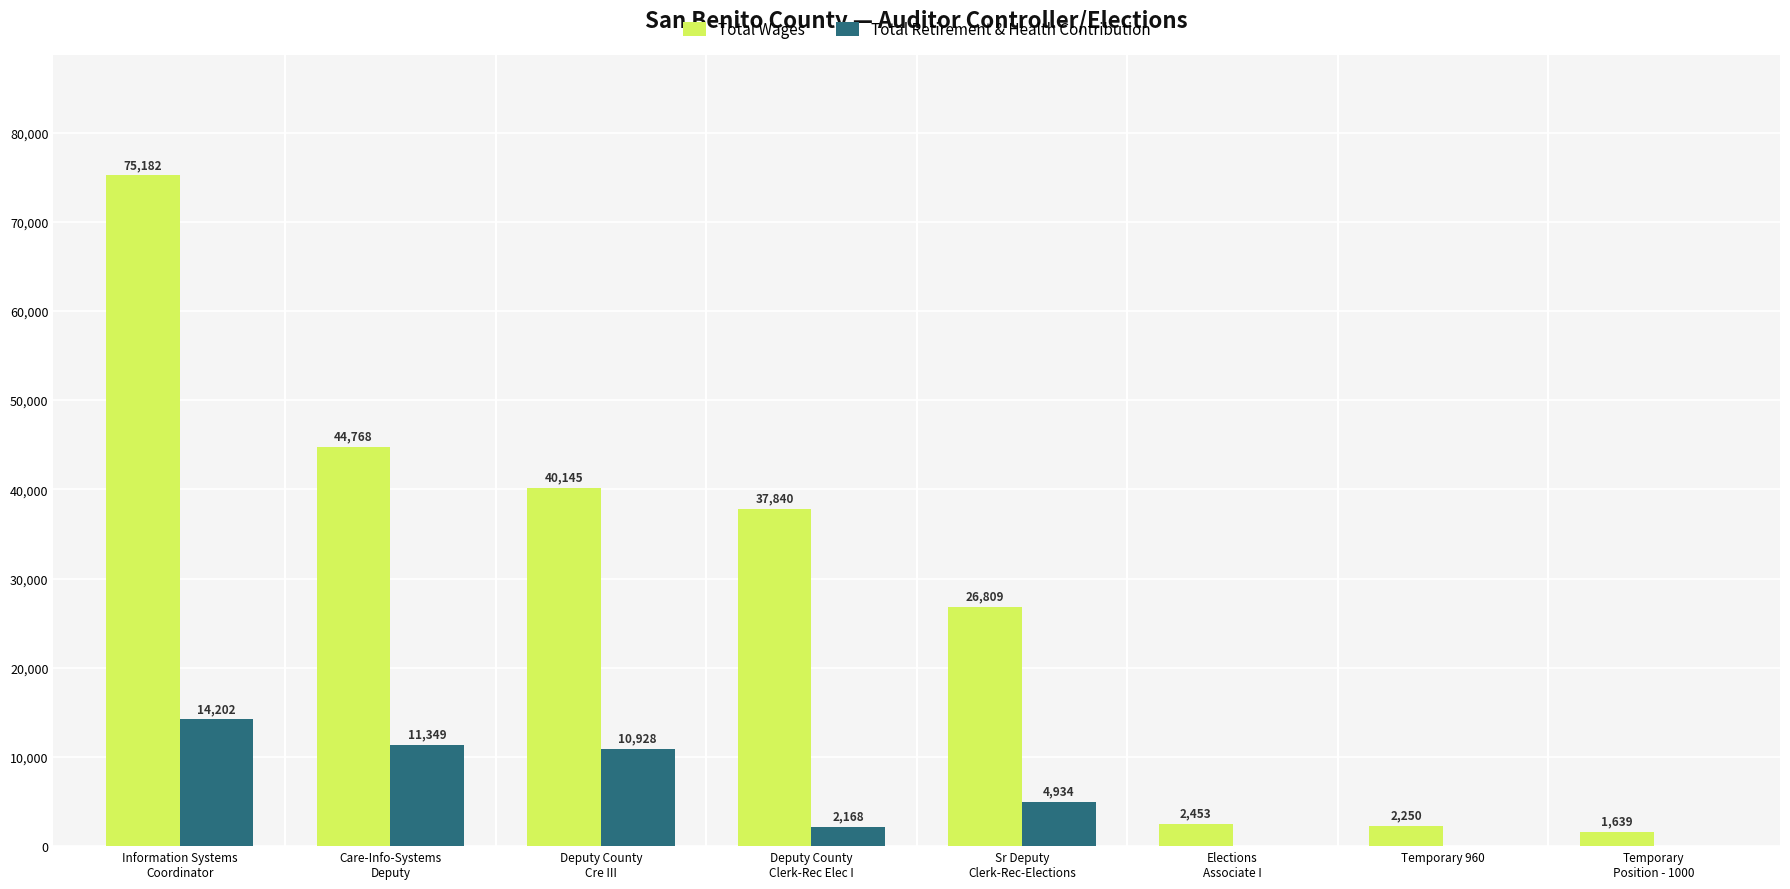

True or false: Total Retirement & Health Contribution has a value of 0 at Temporary 960.

True